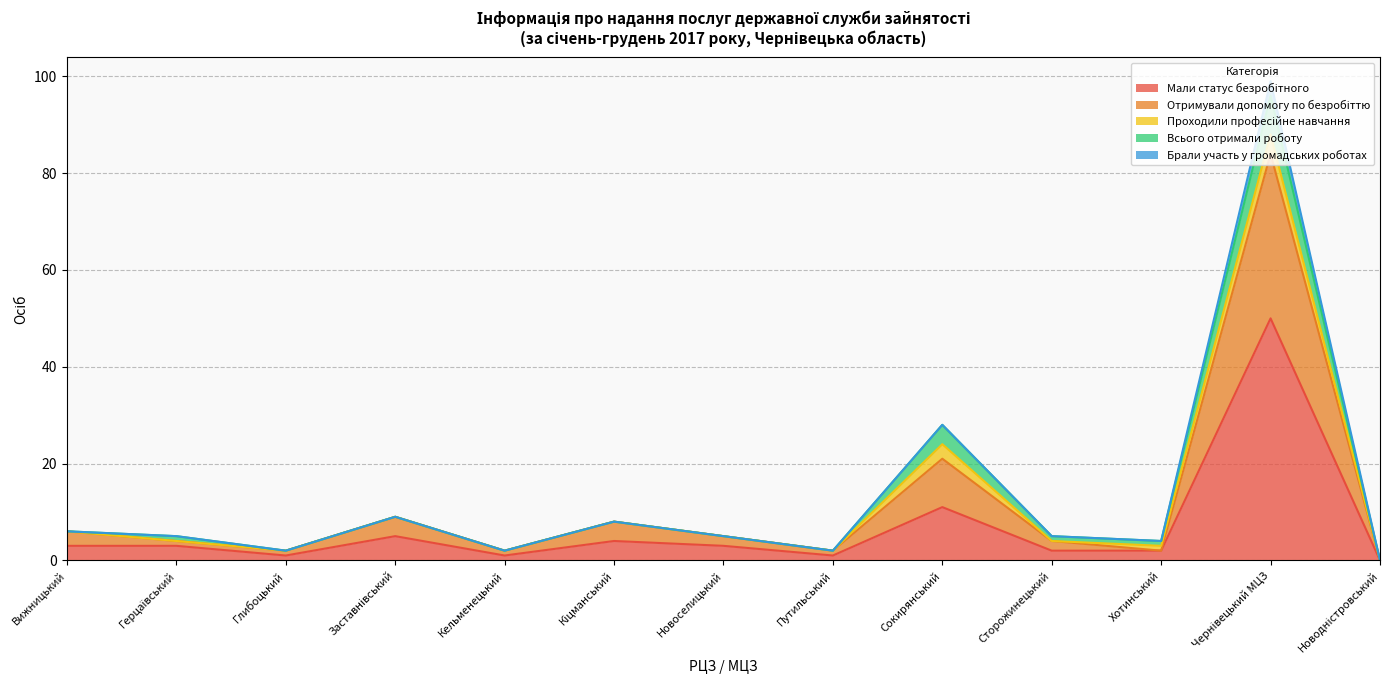

What position from the right is Хотинський?

3